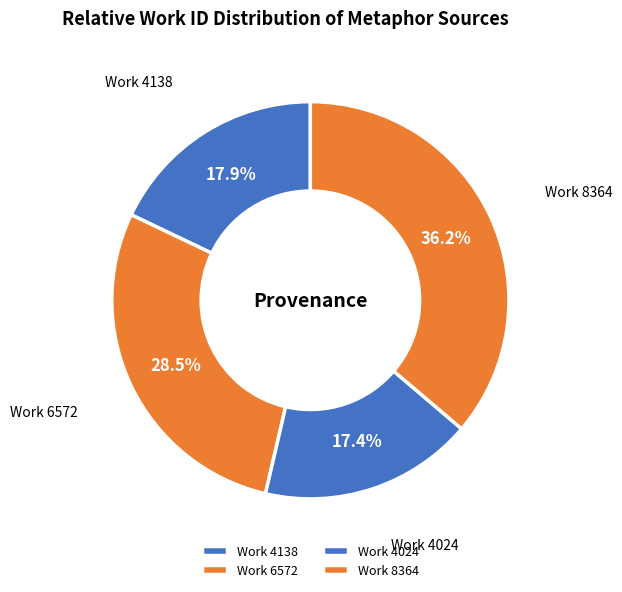

Rank the categories by value from lowest to highest.

Work 4024, Work 4138, Work 6572, Work 8364